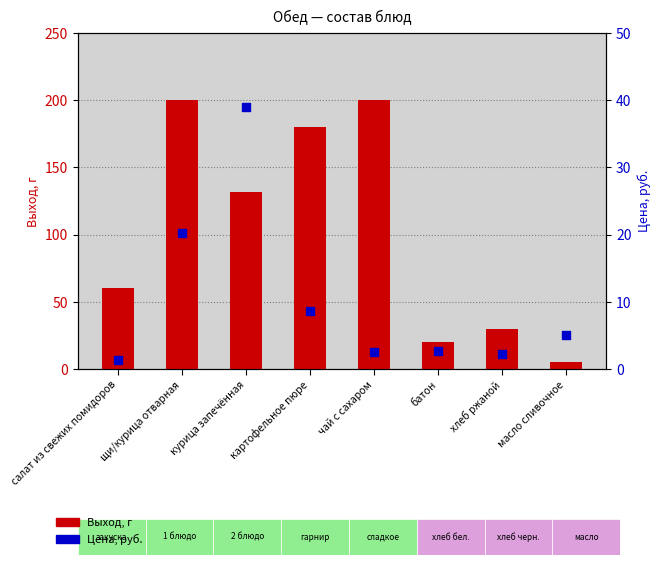

Which series has the largest total across all categories?

Выход, г